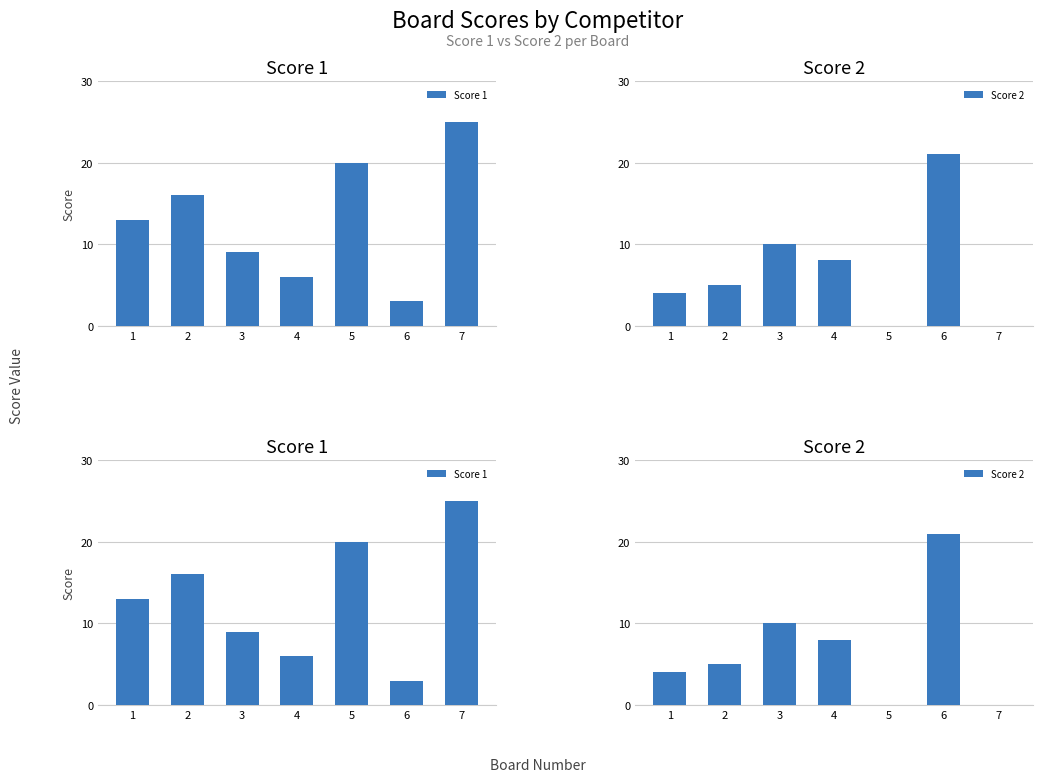

What is the total value across all series at 7?

25